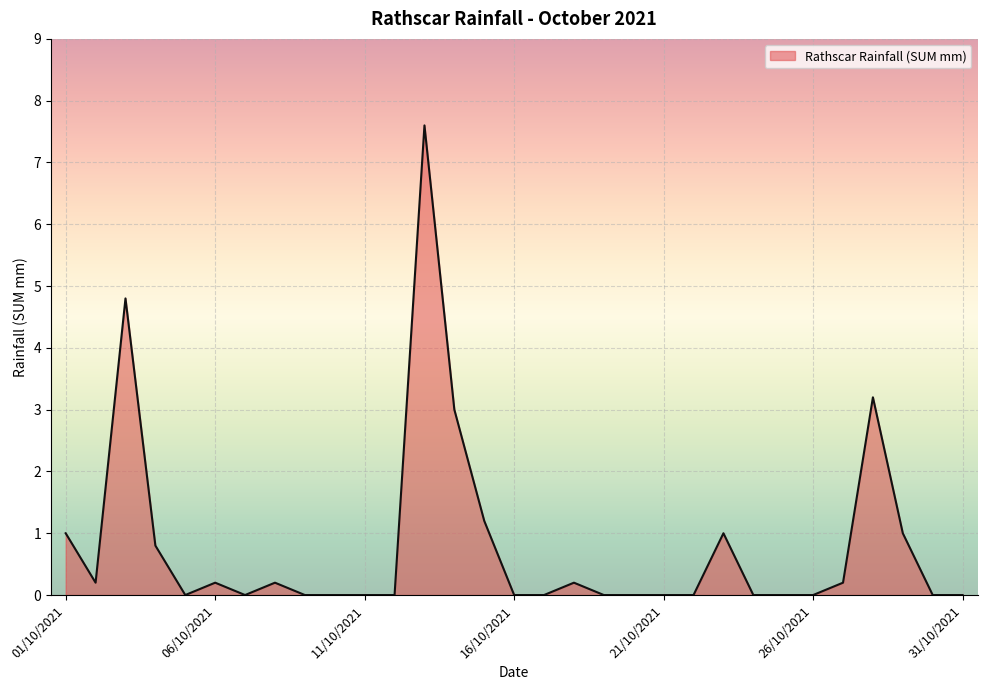

Rank the categories by value from lowest to highest.

05/10/2021, 07/10/2021, 09/10/2021, 10/10/2021, 11/10/2021, 12/10/2021, 16/10/2021, 17/10/2021, 19/10/2021, 20/10/2021, 21/10/2021, 22/10/2021, 24/10/2021, 25/10/2021, 26/10/2021, 30/10/2021, 31/10/2021, 02/10/2021, 06/10/2021, 08/10/2021, 18/10/2021, 27/10/2021, 04/10/2021, 01/10/2021, 23/10/2021, 29/10/2021, 15/10/2021, 14/10/2021, 28/10/2021, 03/10/2021, 13/10/2021